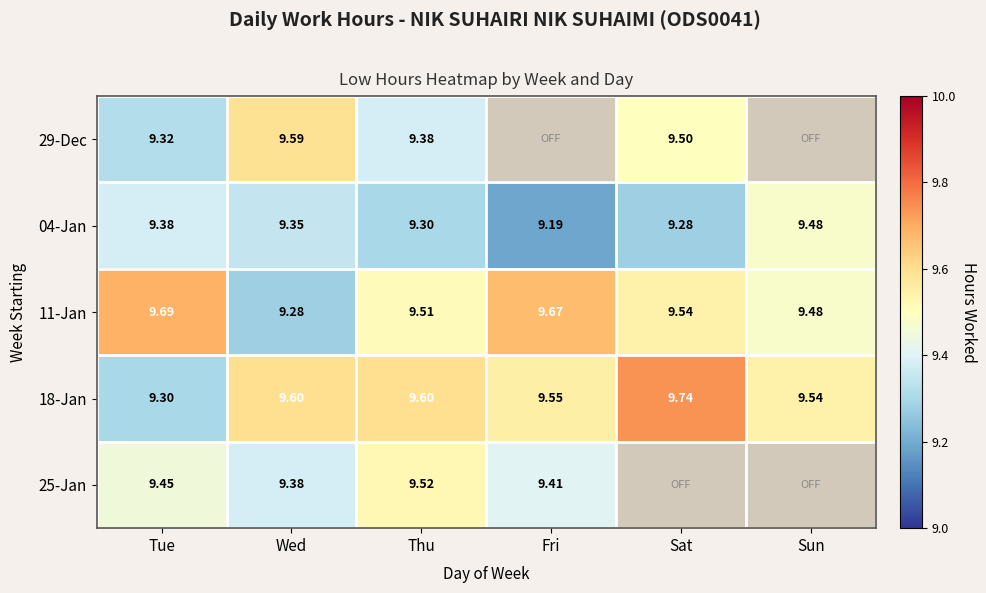

At how many categories does at least one series exceed 9?

6